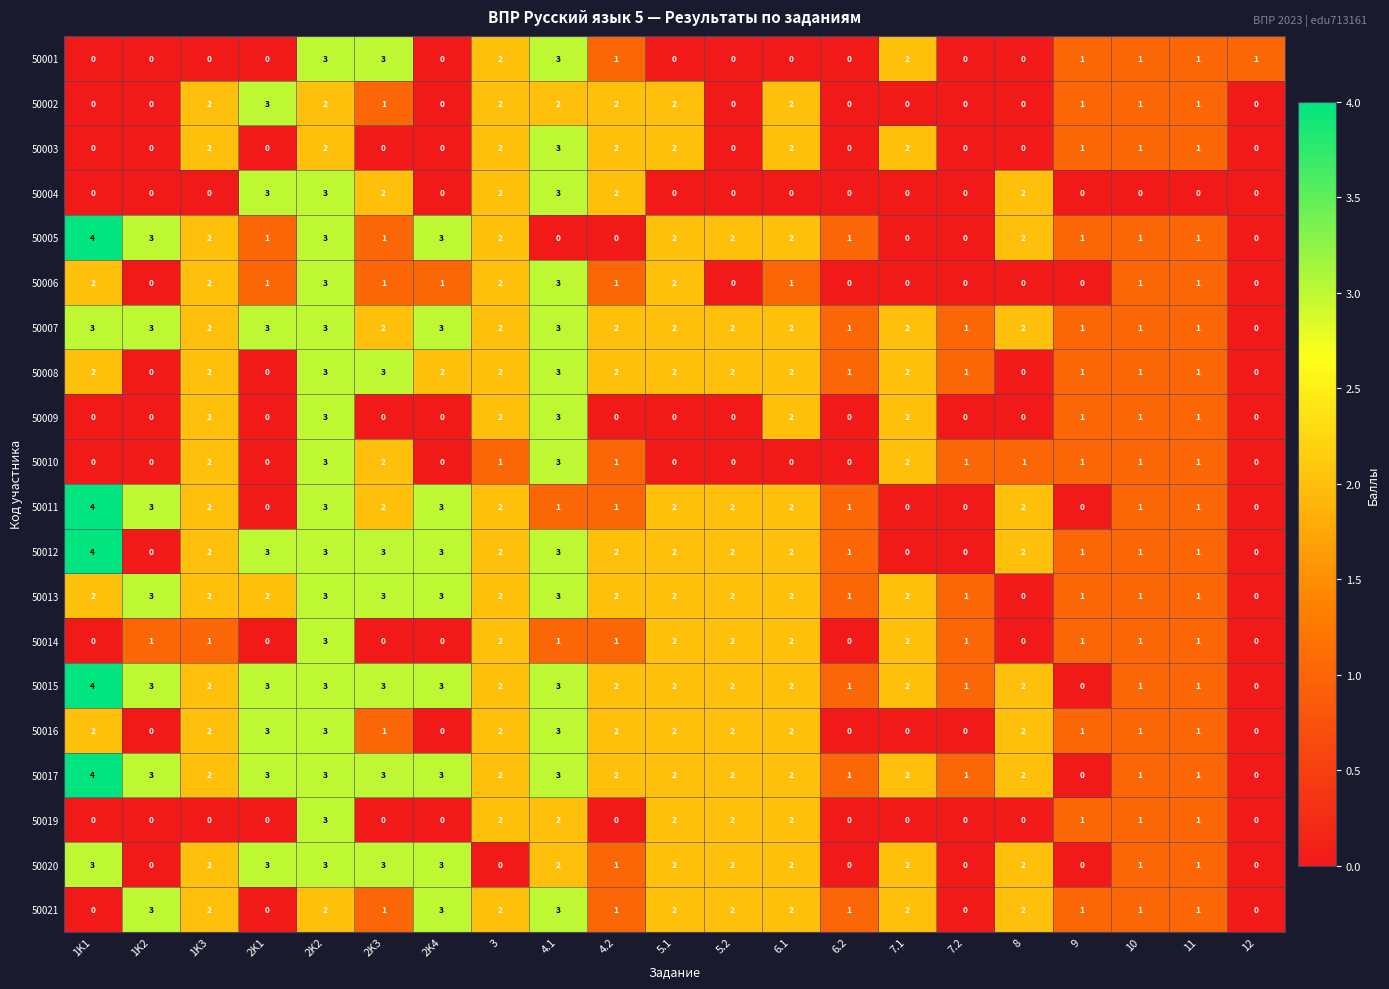

What is the maximum value shown in the chart?

4